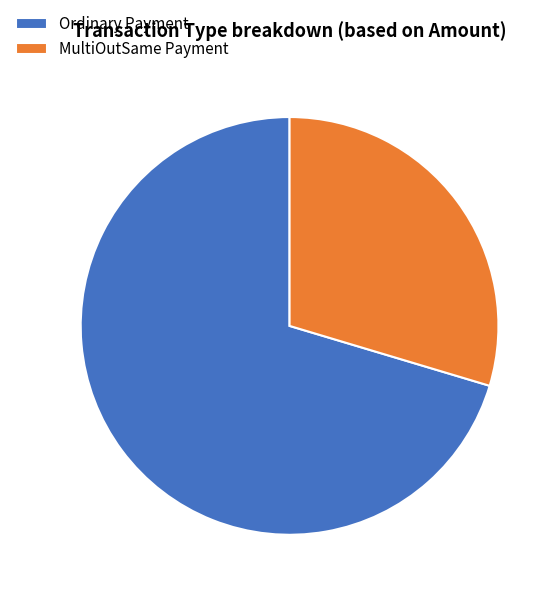

Which category accounts for the majority?

Ordinary Payment